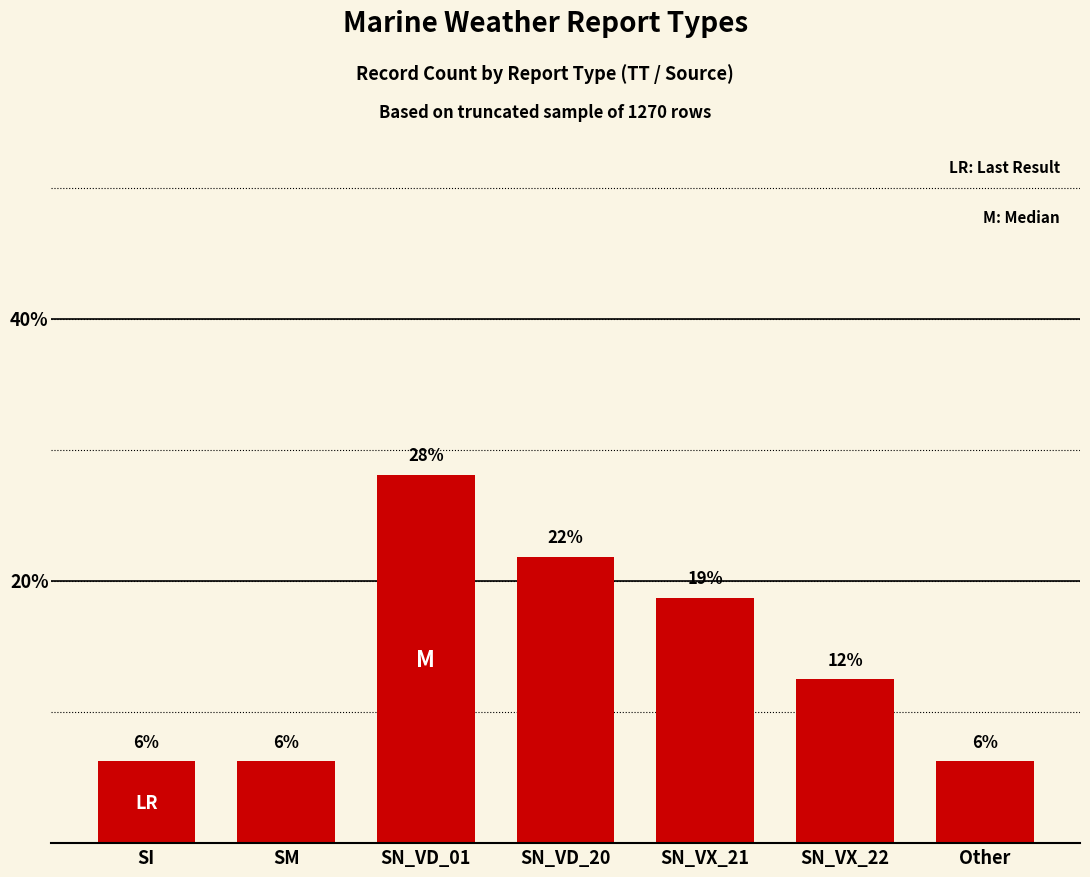

What is the label of the 3rd bar from the right?

SN_VX_21